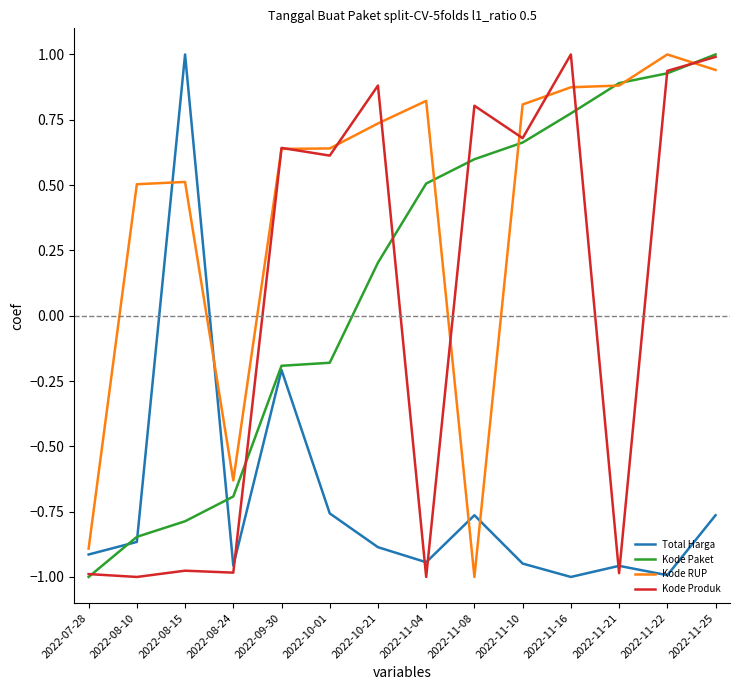

Which series ends up on top after the final intersection of Kode RUP and Kode Produk?

Kode Produk